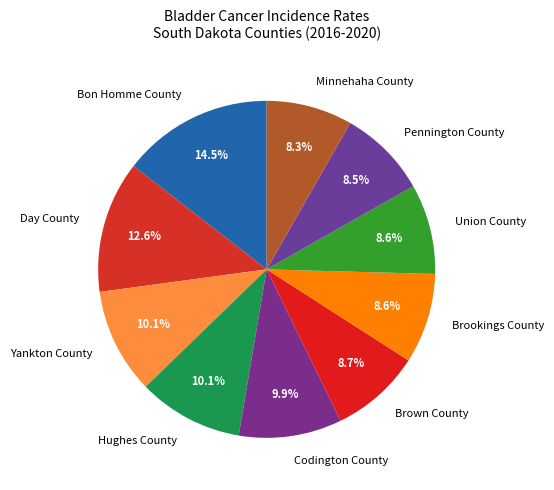

Which slice is the largest?

Bon Homme County